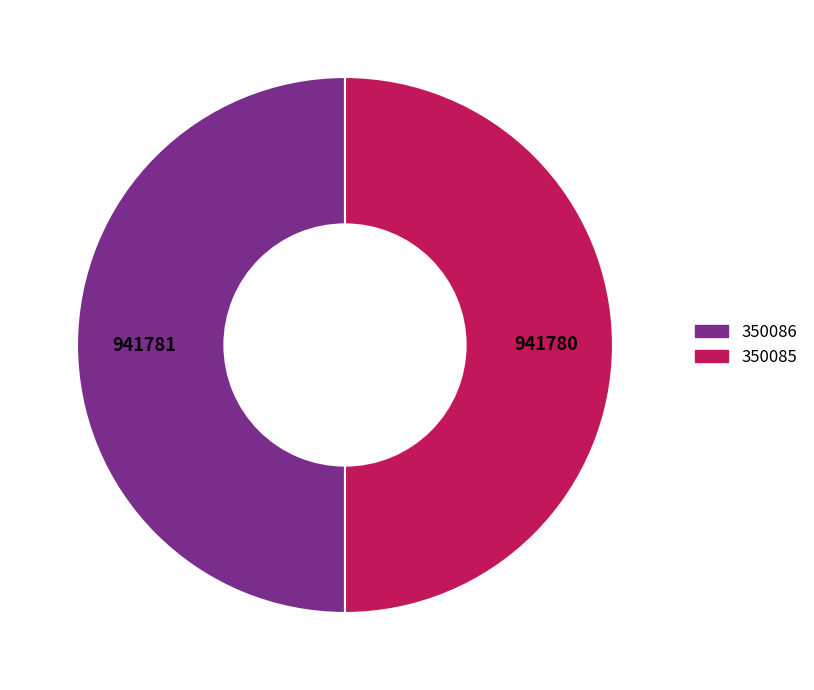

Combined, do 350085 and 350086 account for over 50%?

Yes